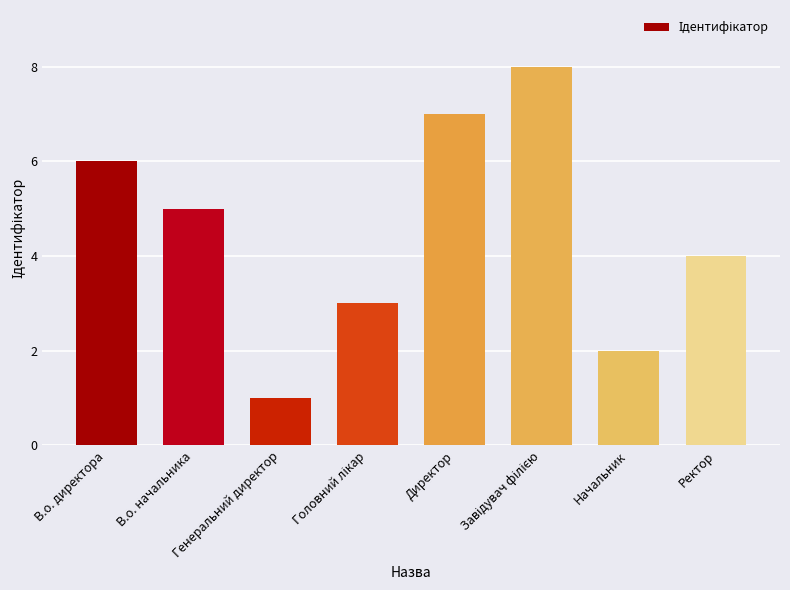

What is the difference between the maximum and second lowest values?

6